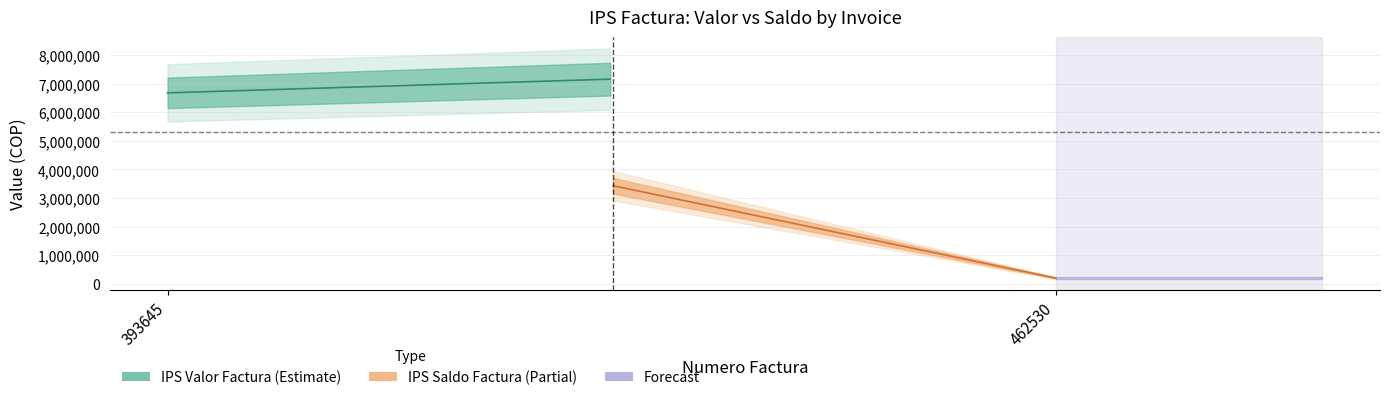

Rank the categories by IPS Saldo Factura value from lowest to highest.

462530, 393645